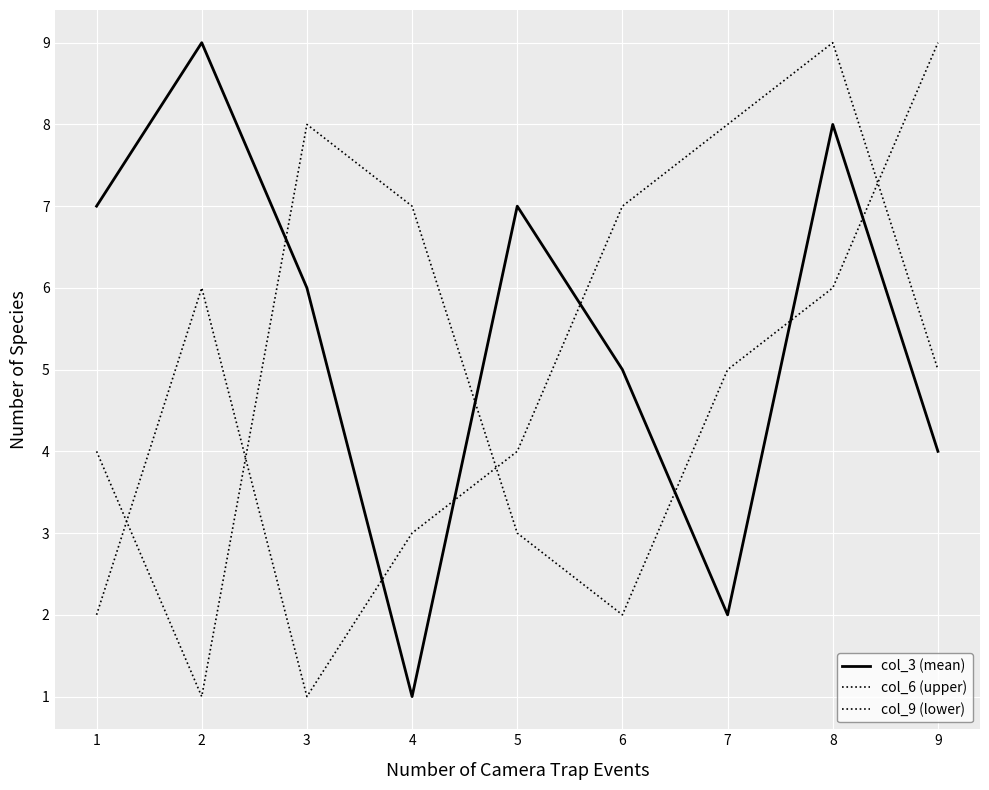

What is the sum of all col_6 (upper) values?

45